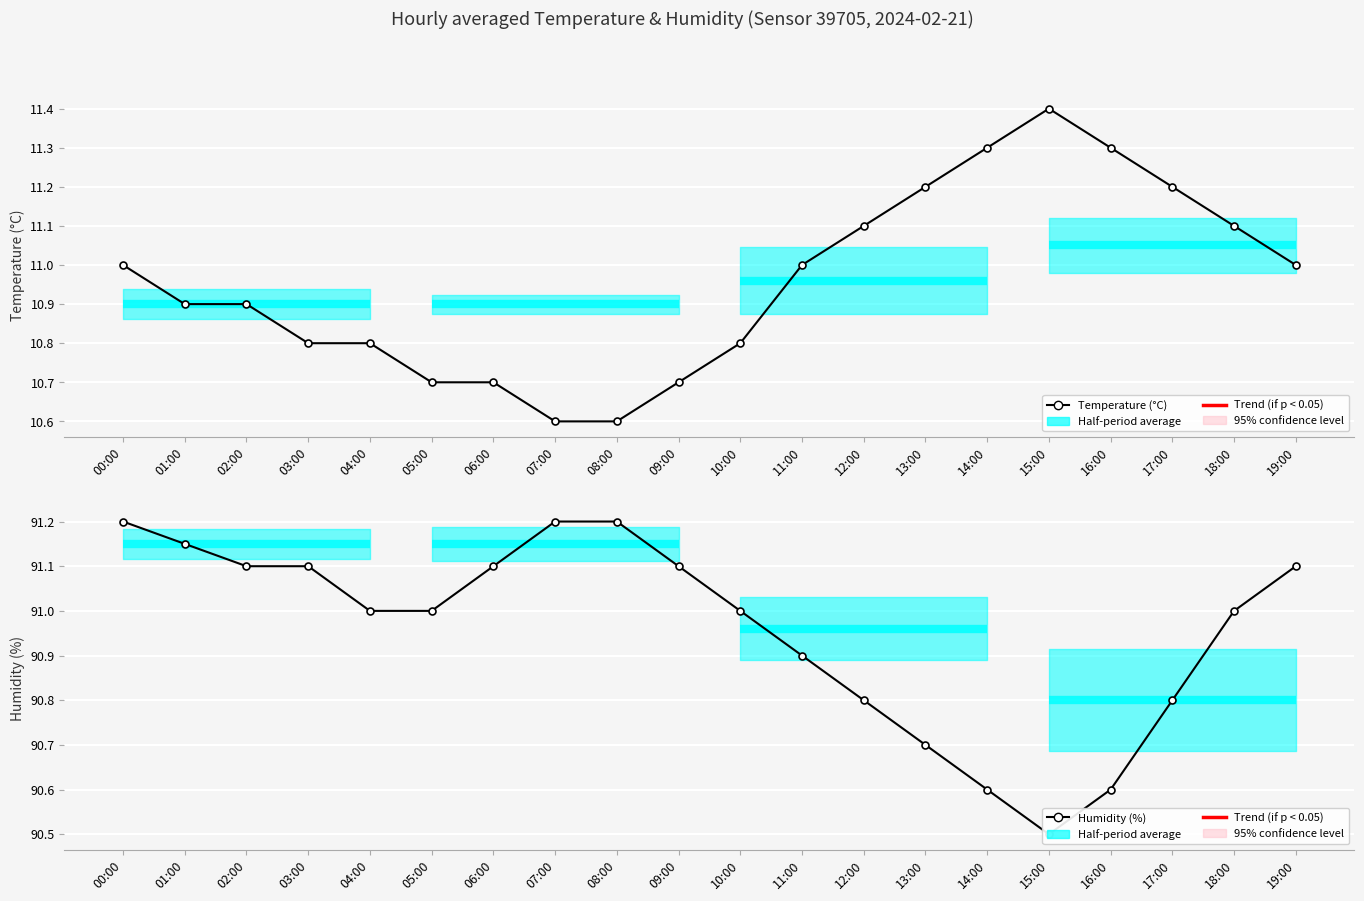

True or false: Temperature (°C) and Humidity (%) intersect in this chart.

False